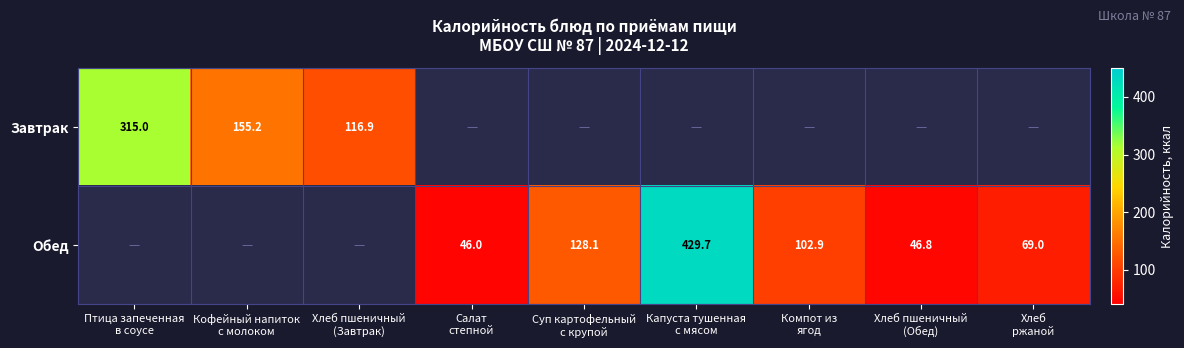

At how many categories does at least one series exceed 149?

3